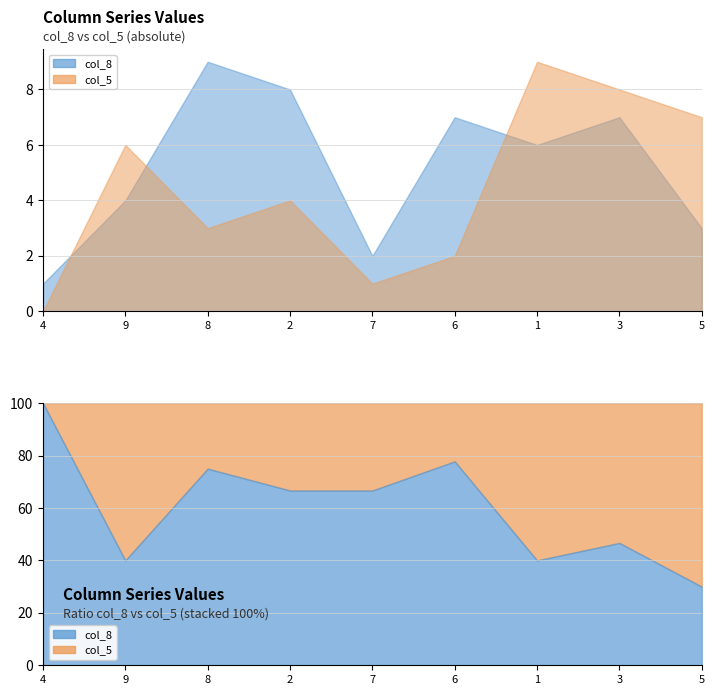

What is the difference between the col_5 values at 4 and 8?

3